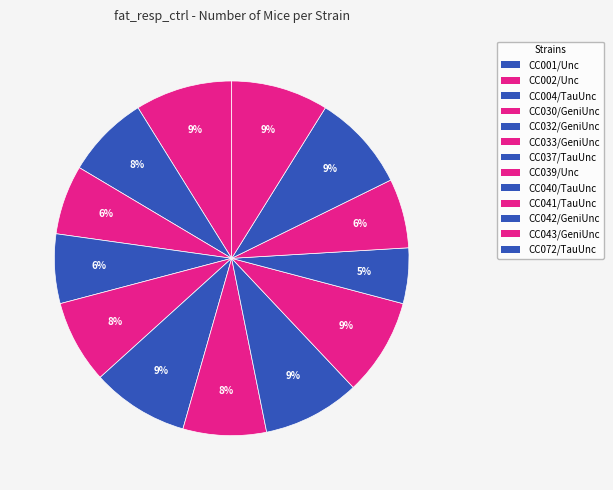

Is there a majority slice in this chart?

No